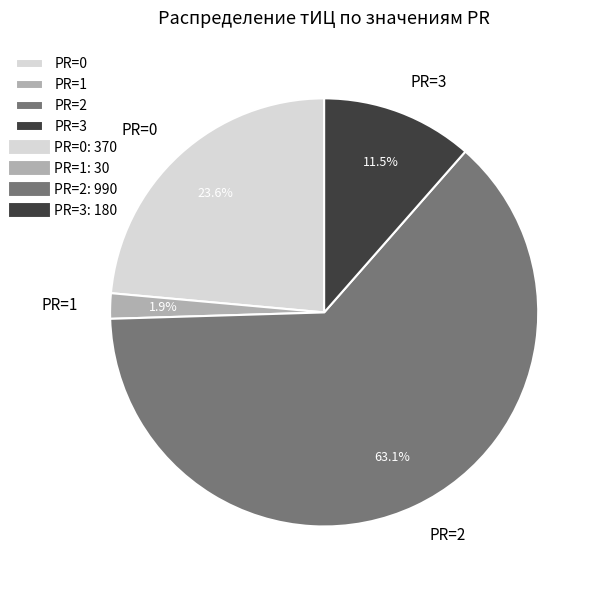

Which has a higher value, PR=1 or PR=3?

PR=3